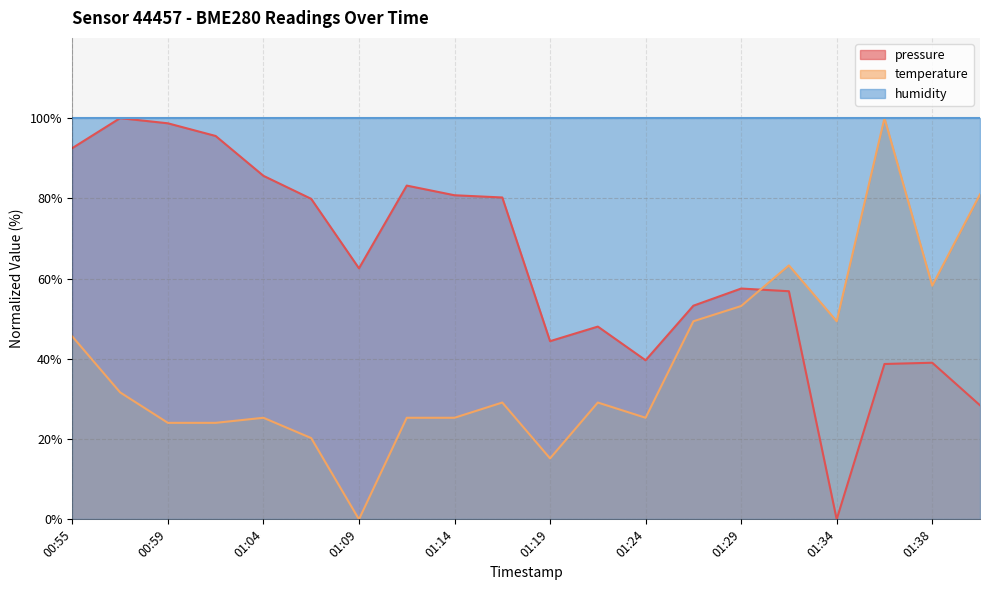

At which category does temperature reach its first local valley?

01:09